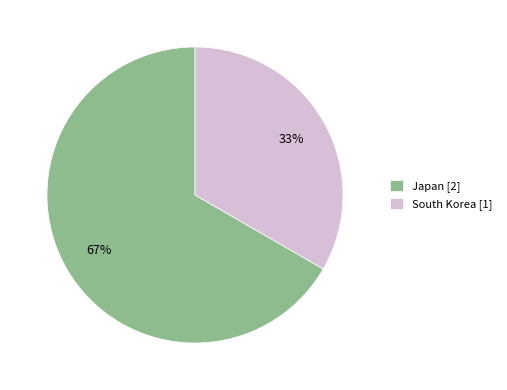

What percentage is the South Korea slice, to the nearest percent?

33%